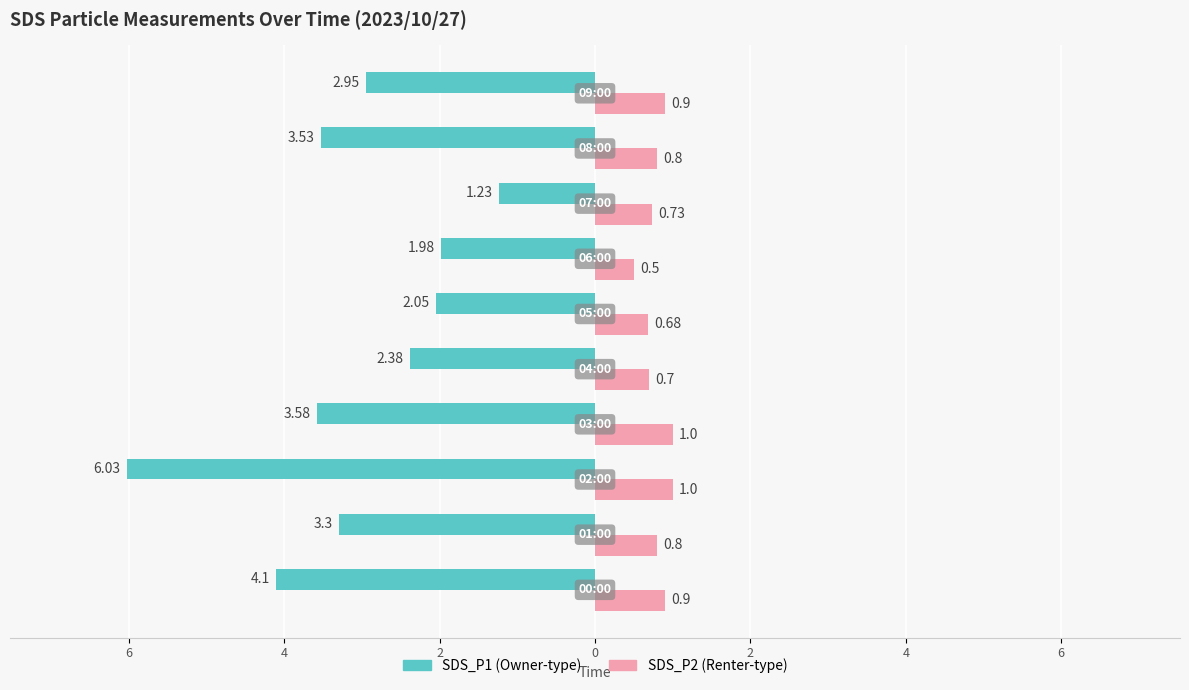

The value of SDS_P2 at 0 is 1.0. True or false?

True